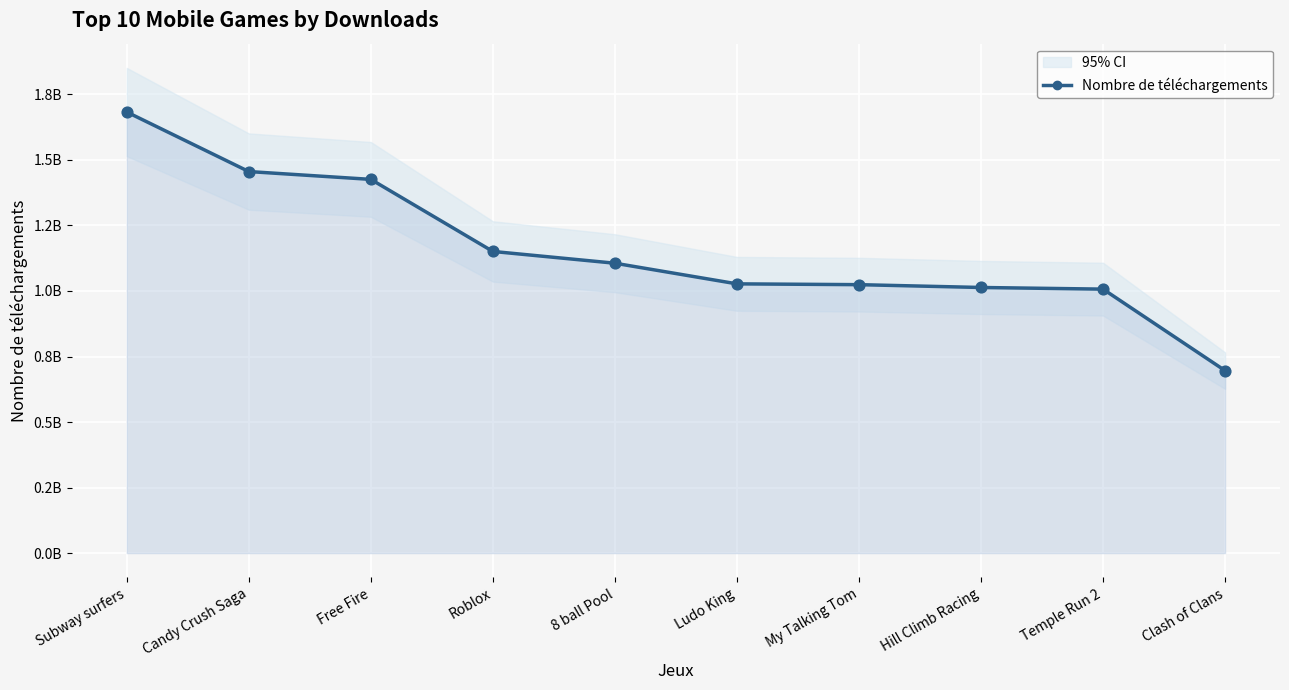

Approximately how many times larger is the value at Roblox compared to Candy Crush Saga?

0.8